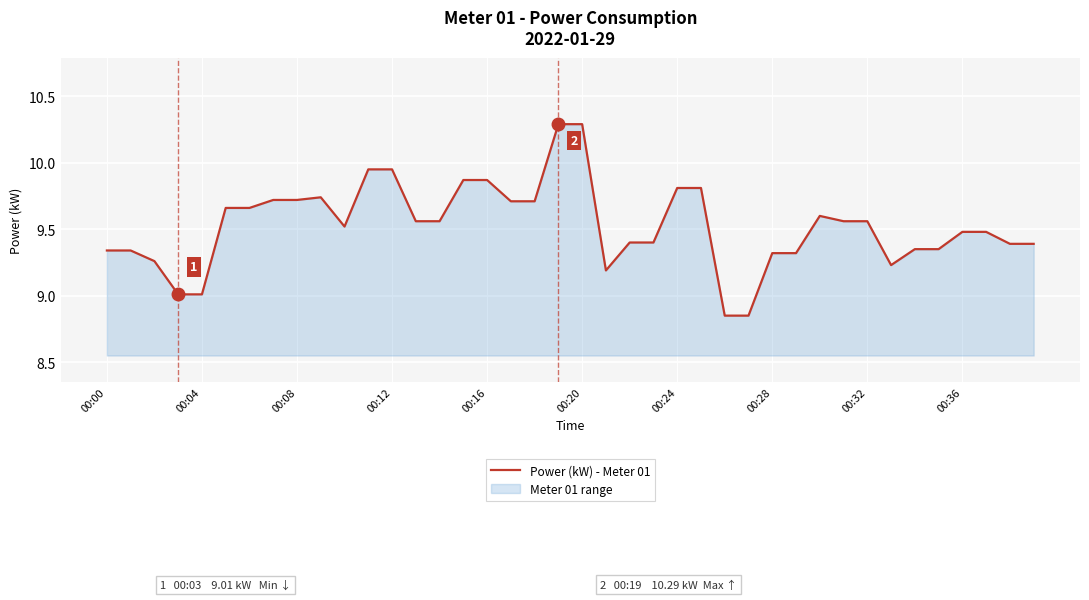

Count the number of data series in this chart.

1